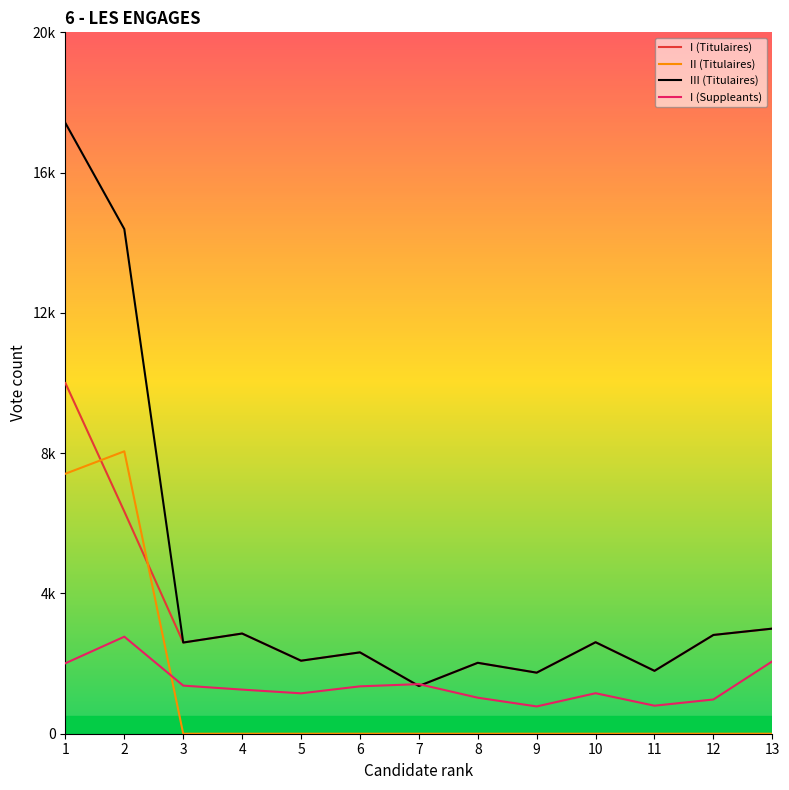

At which label does I (Suppleants) first exceed 1258?

1